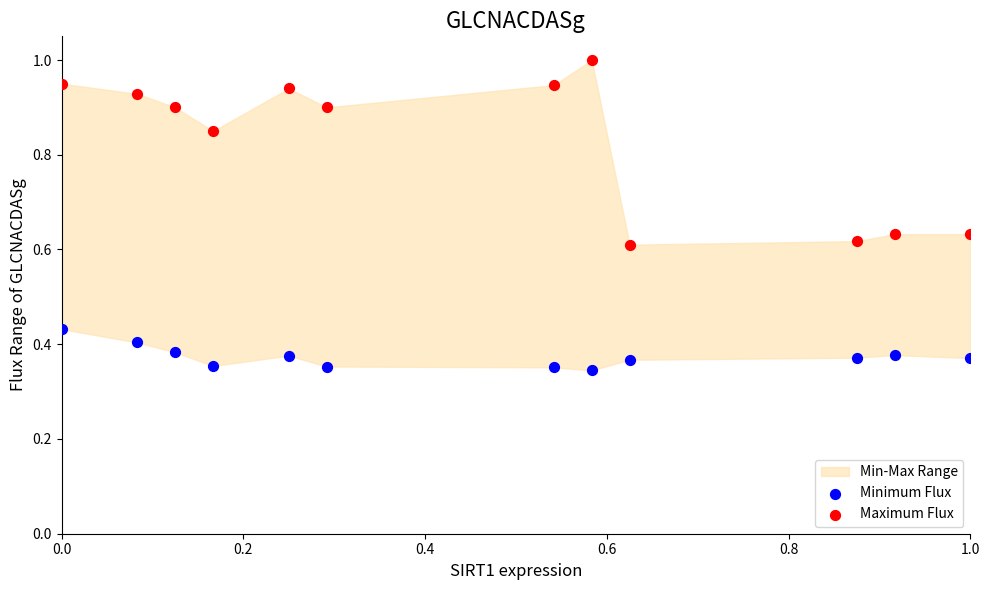

Which series has the widest spread of Y values?

Maximum Flux